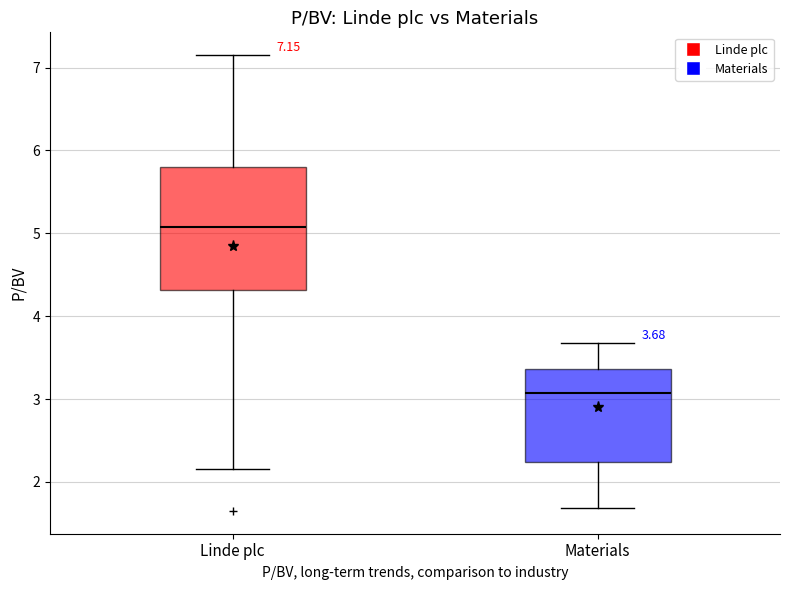

Comparing the boxes themselves (not the whiskers), which one is the tallest?

Linde plc